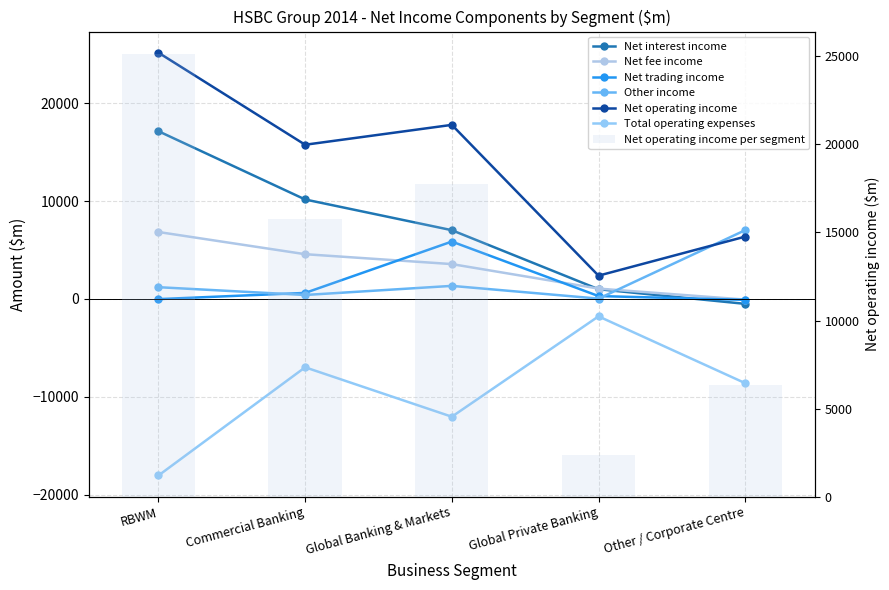

What position from the left is Commercial Banking?

2